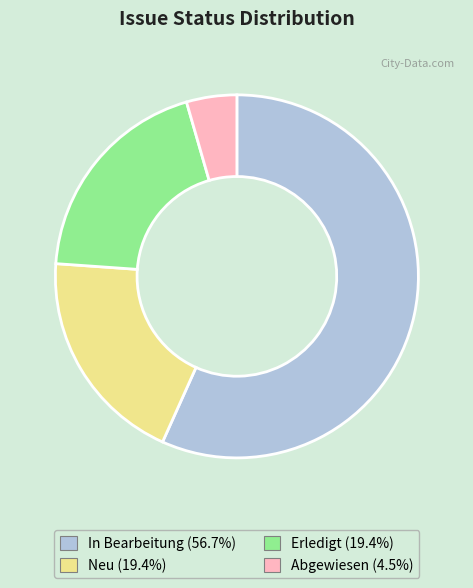

Which slice is the smallest?

Abgewiesen